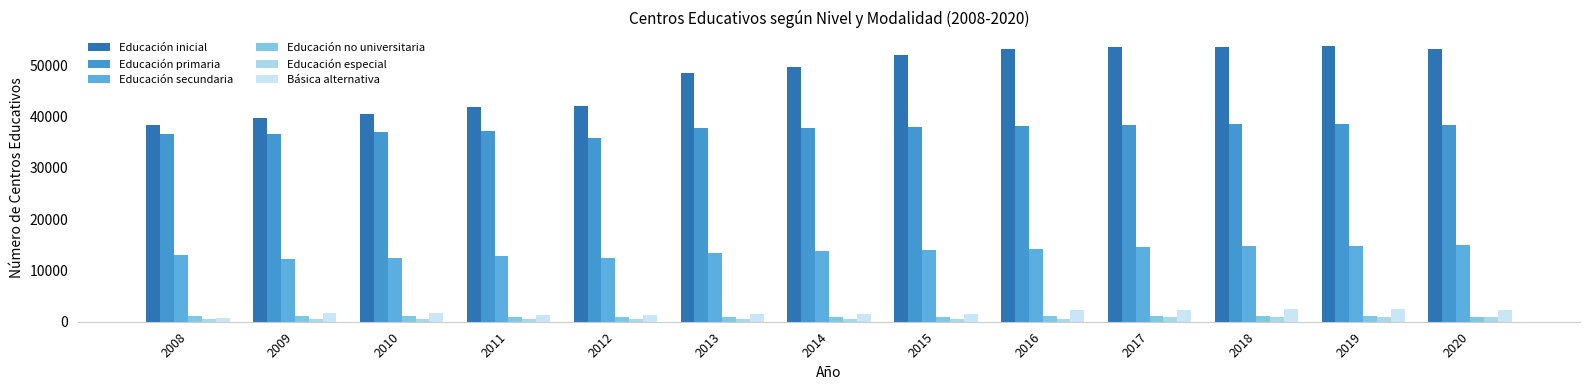

True or false: Básica alternativa has a value of 3897 at 2020.

False